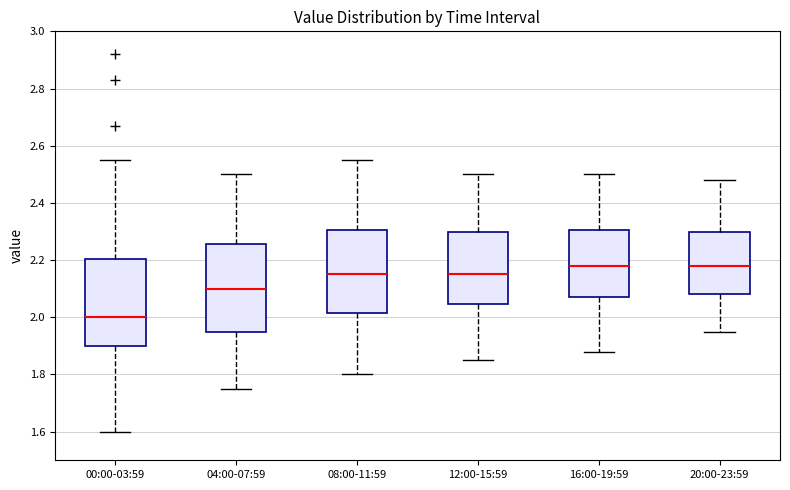

Reading left to right, read every box against the y-axis: the position of its median line, the range the box covers, and the ends of its whiskers. The values are not printed on the chart, so give them approximately, as read against the axis.

00:00-03:59: median 2.00, box 1.90 to 2.20, whiskers 1.60 to 2.56
04:00-07:59: median 2.10, box 1.96 to 2.26, whiskers 1.76 to 2.50
08:00-11:59: median 2.16, box 2.02 to 2.30, whiskers 1.80 to 2.56
12:00-15:59: median 2.16, box 2.04 to 2.30, whiskers 1.86 to 2.50
16:00-19:59: median 2.18, box 2.08 to 2.30, whiskers 1.88 to 2.50
20:00-23:59: median 2.18, box 2.08 to 2.30, whiskers 1.96 to 2.48